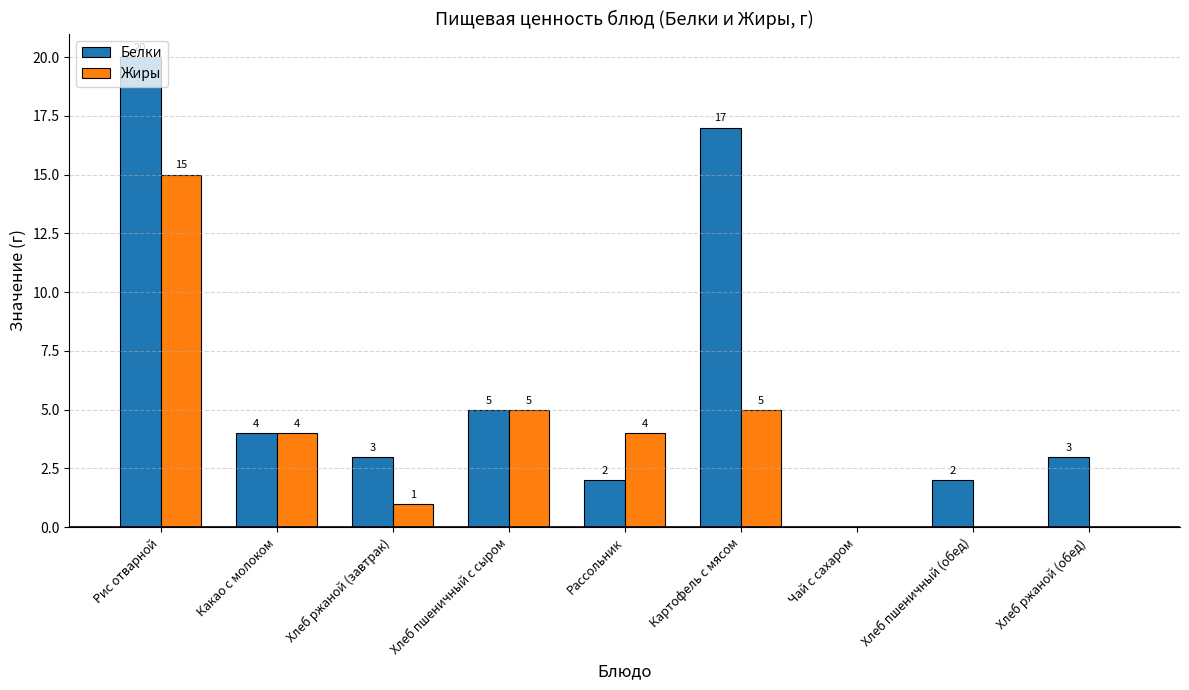

How many data points does each series have?

9